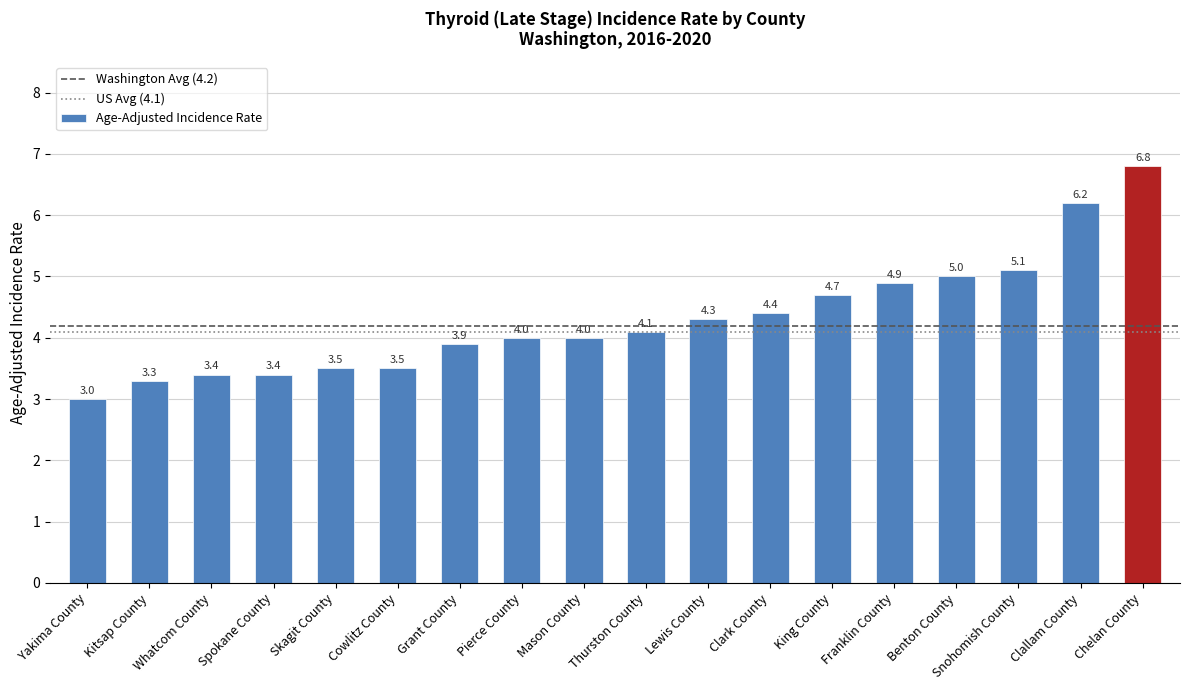

What position from the left is Yakima County?

1